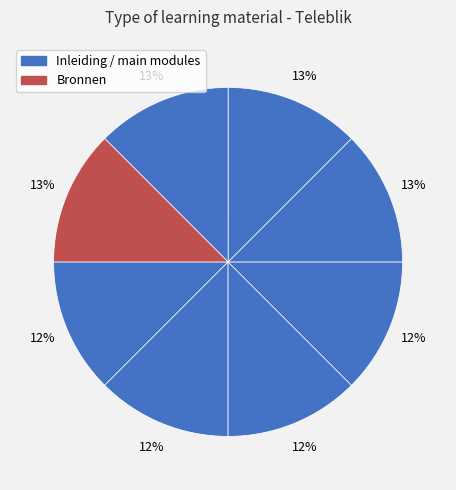

Count the number of slices in the pie.

8